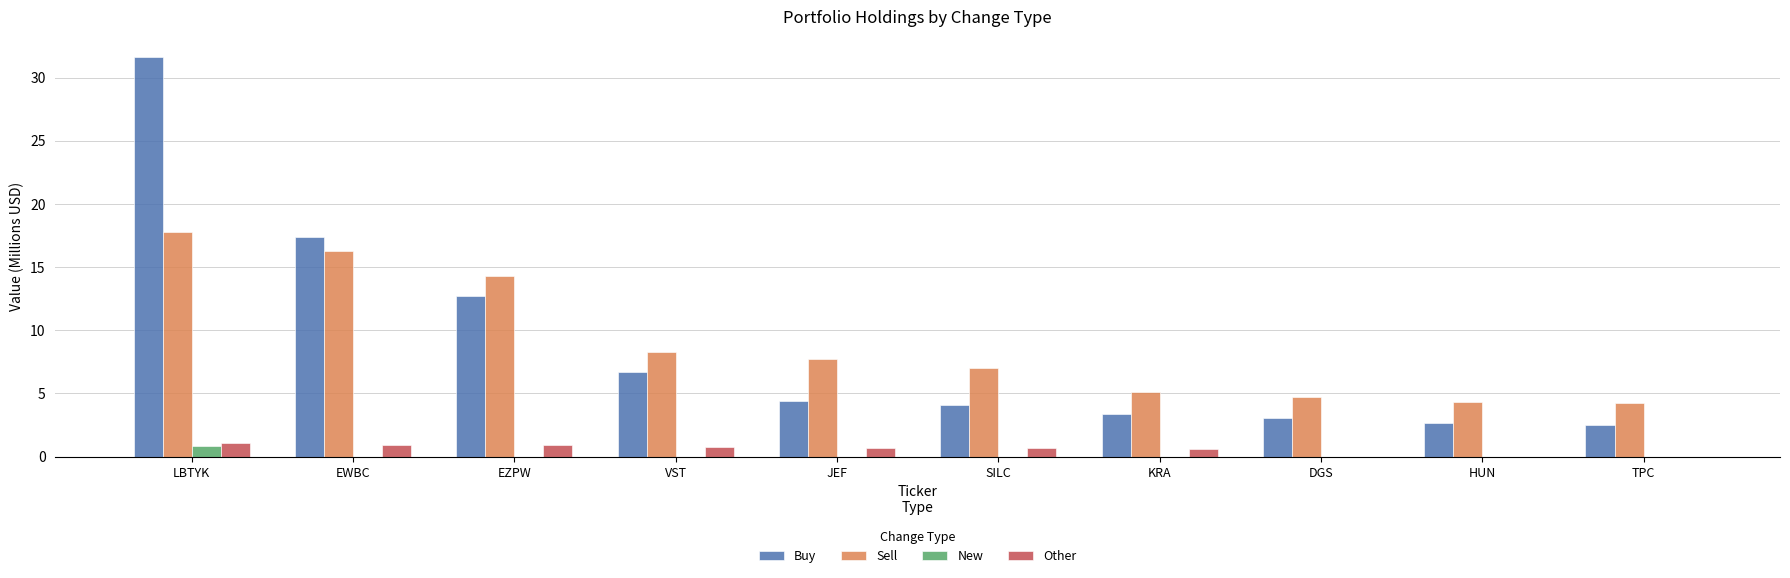

What is the sum of all Other values?

5.6